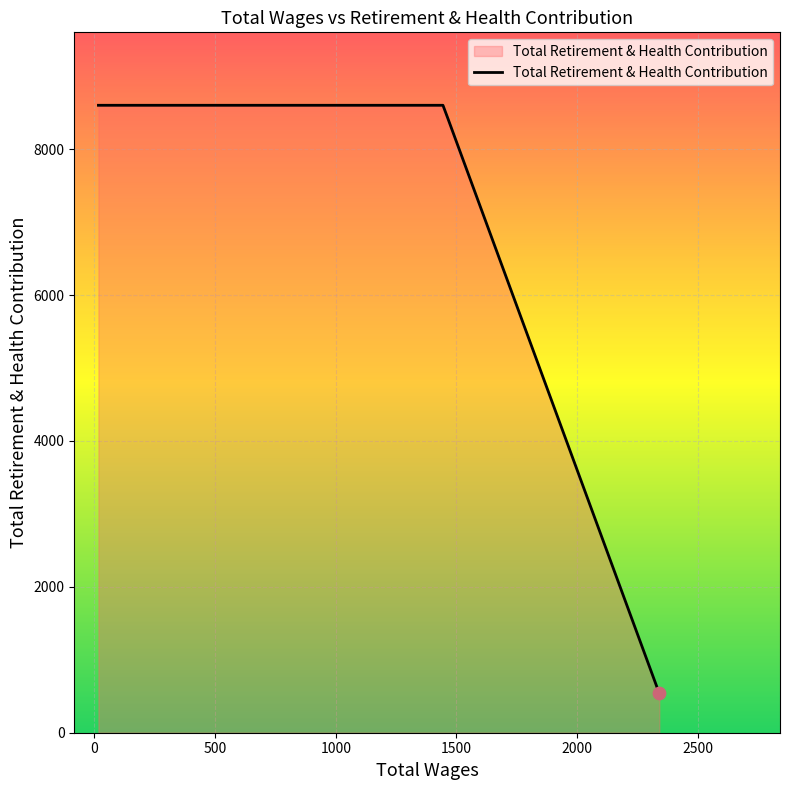

What is the average value?

6953